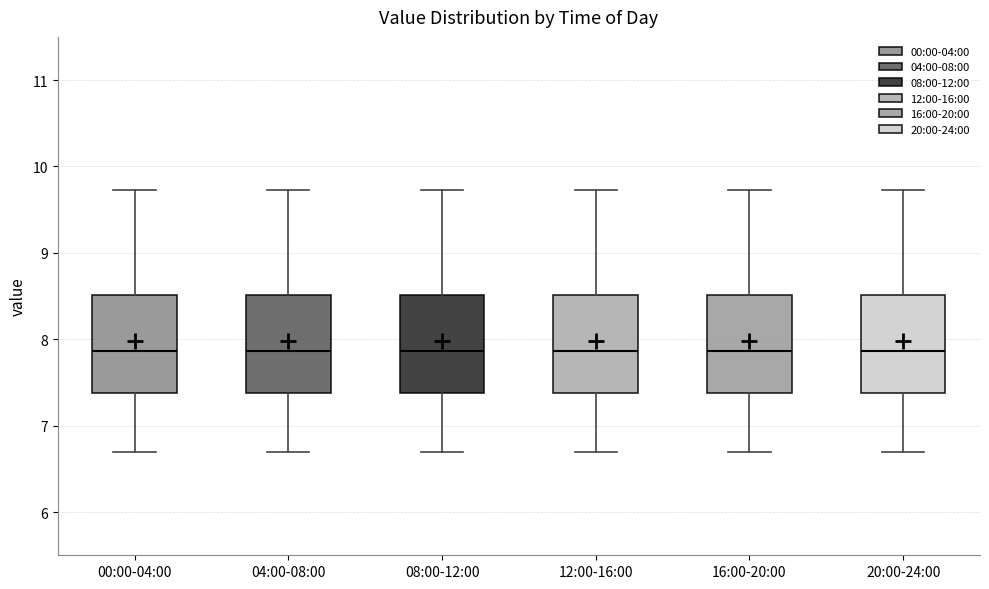

Reading left to right, read every box against the y-axis: the position of its median line, the range the box covers, and the ends of its whiskers. The values are not printed on the chart, so give them approximately, as read against the axis.

00:00-04:00: median 7.9, box 7.4 to 8.5, whiskers 6.7 to 9.7
04:00-08:00: median 7.9, box 7.4 to 8.5, whiskers 6.7 to 9.7
08:00-12:00: median 7.9, box 7.4 to 8.5, whiskers 6.7 to 9.7
12:00-16:00: median 7.9, box 7.4 to 8.5, whiskers 6.7 to 9.7
16:00-20:00: median 7.9, box 7.4 to 8.5, whiskers 6.7 to 9.7
20:00-24:00: median 7.9, box 7.4 to 8.5, whiskers 6.7 to 9.7